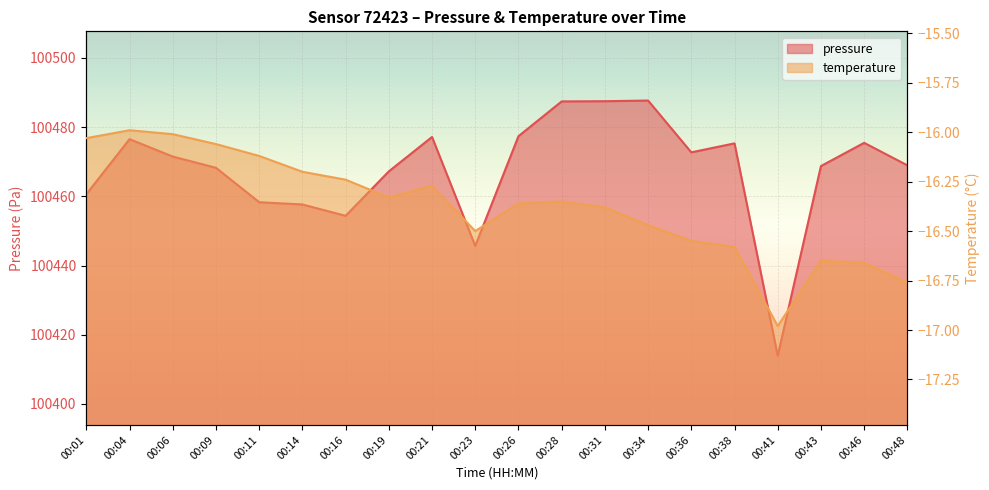

Rank the series by their average value, from highest to lowest.

pressure, temperature